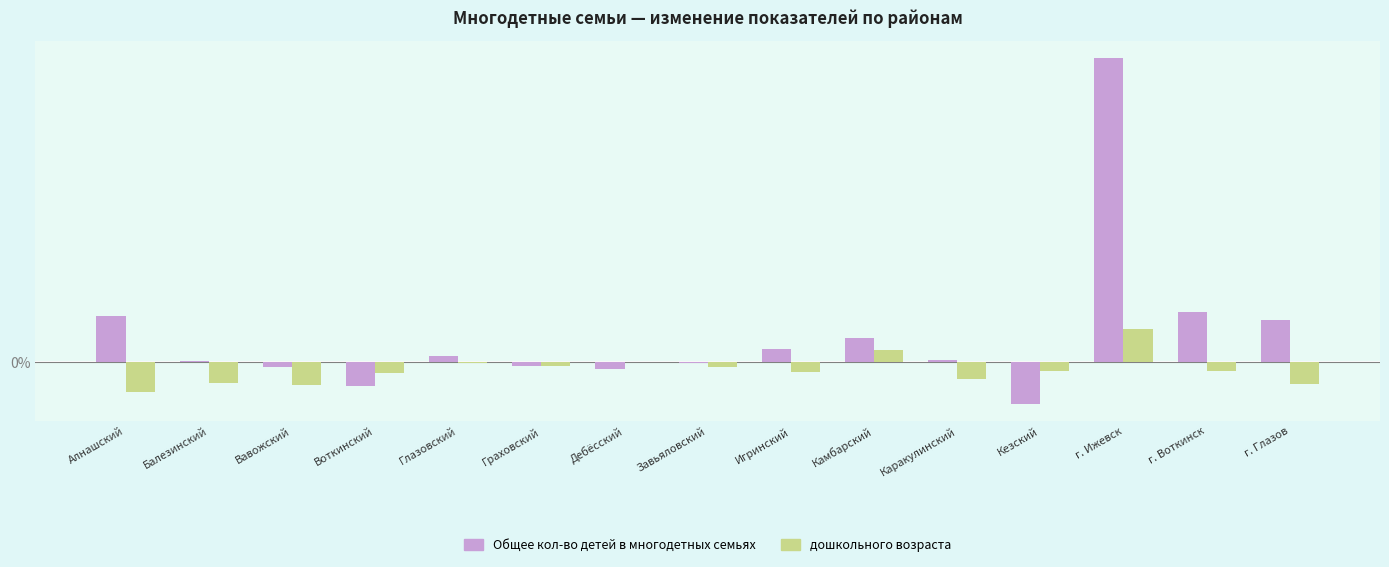

What are all the series names shown in the legend?

Общее кол-во детей в многодетных семьях, дошкольного возраста